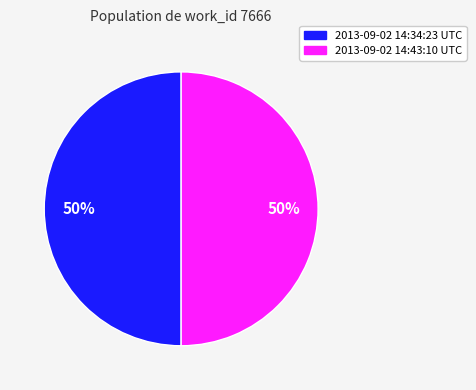

How many segments does this pie chart have?

2